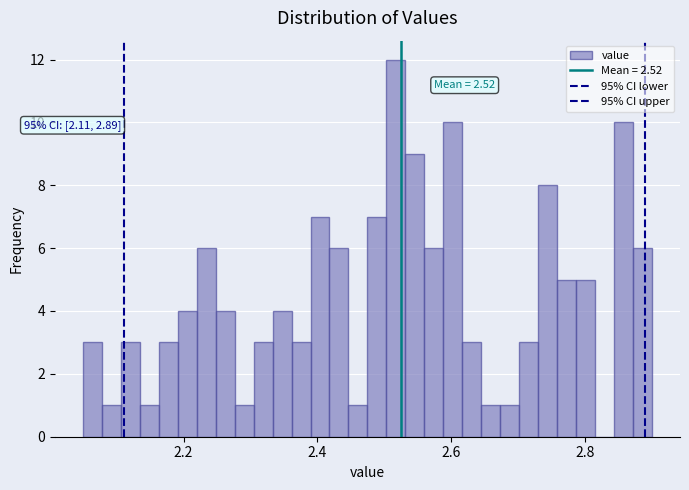

Read against the x-axis, roughly where is the centre of the tallest bar?

2.52